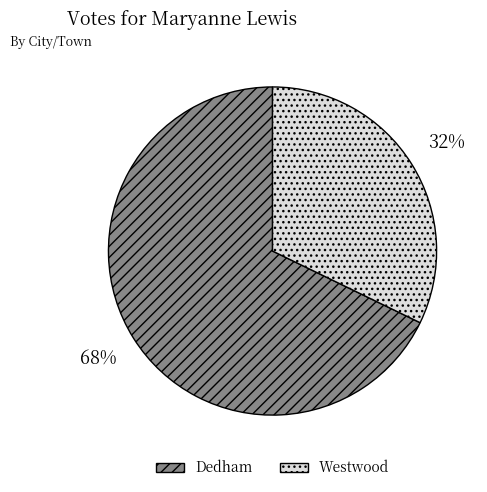

How many segments does this pie chart have?

2